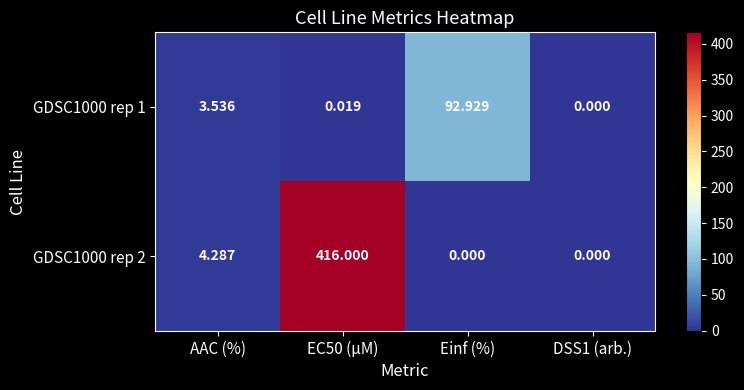

Where is GDSC1000 rep 1 nearest to the value 46?

AAC (%)